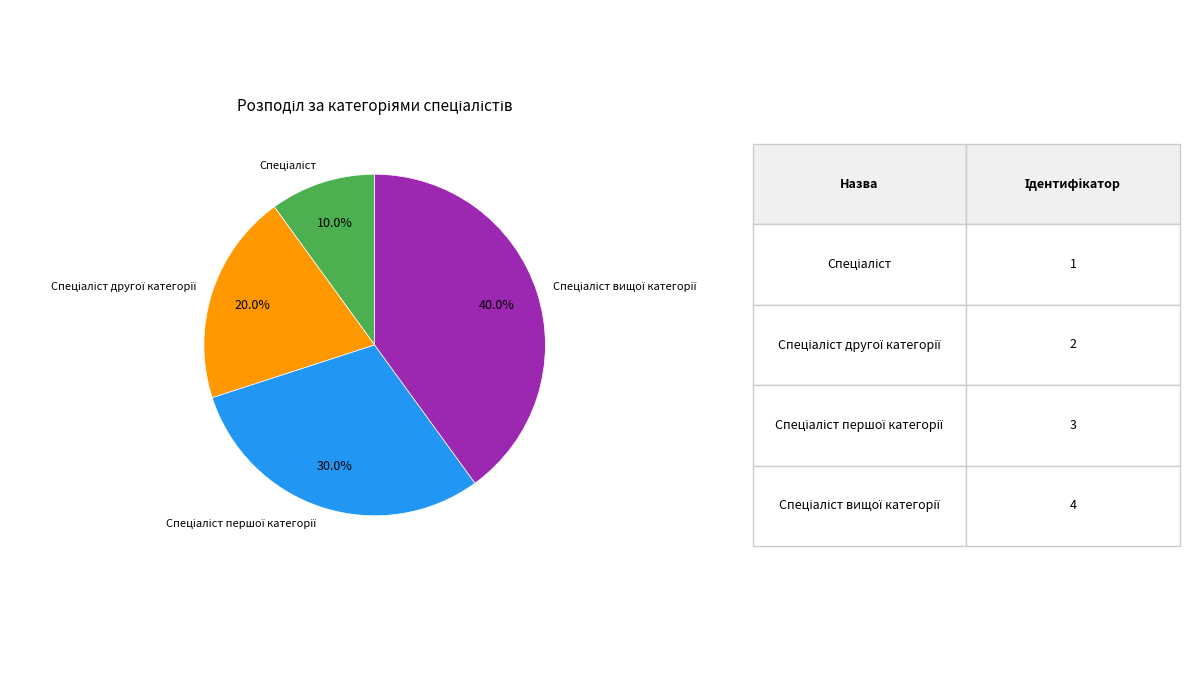

Is there any slice that represents more than half of the pie?

No